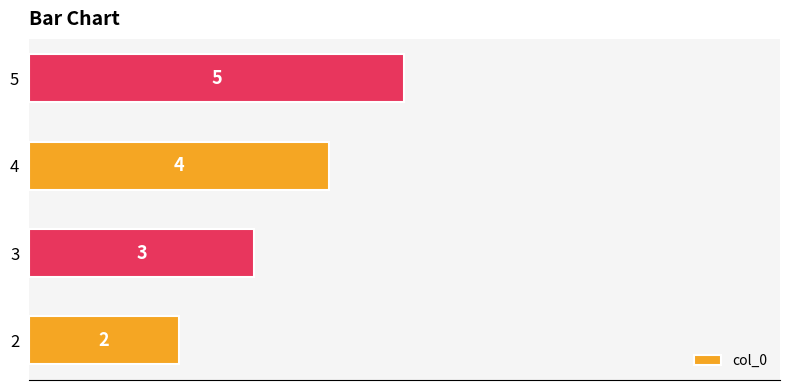

How many values are below 4?

2